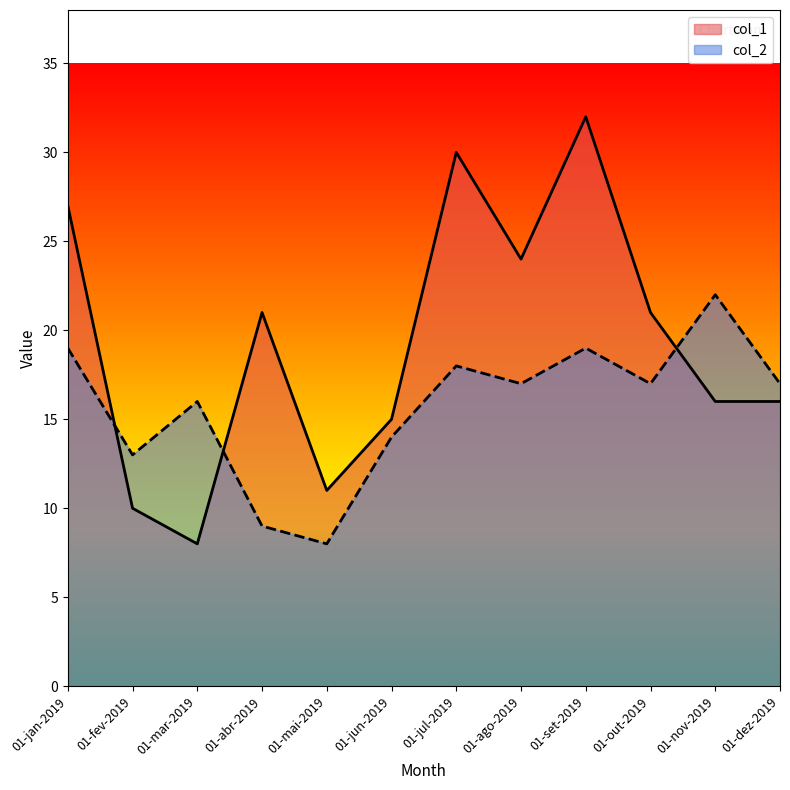

What is the label of the 12th point from the right?

01-jan-2019